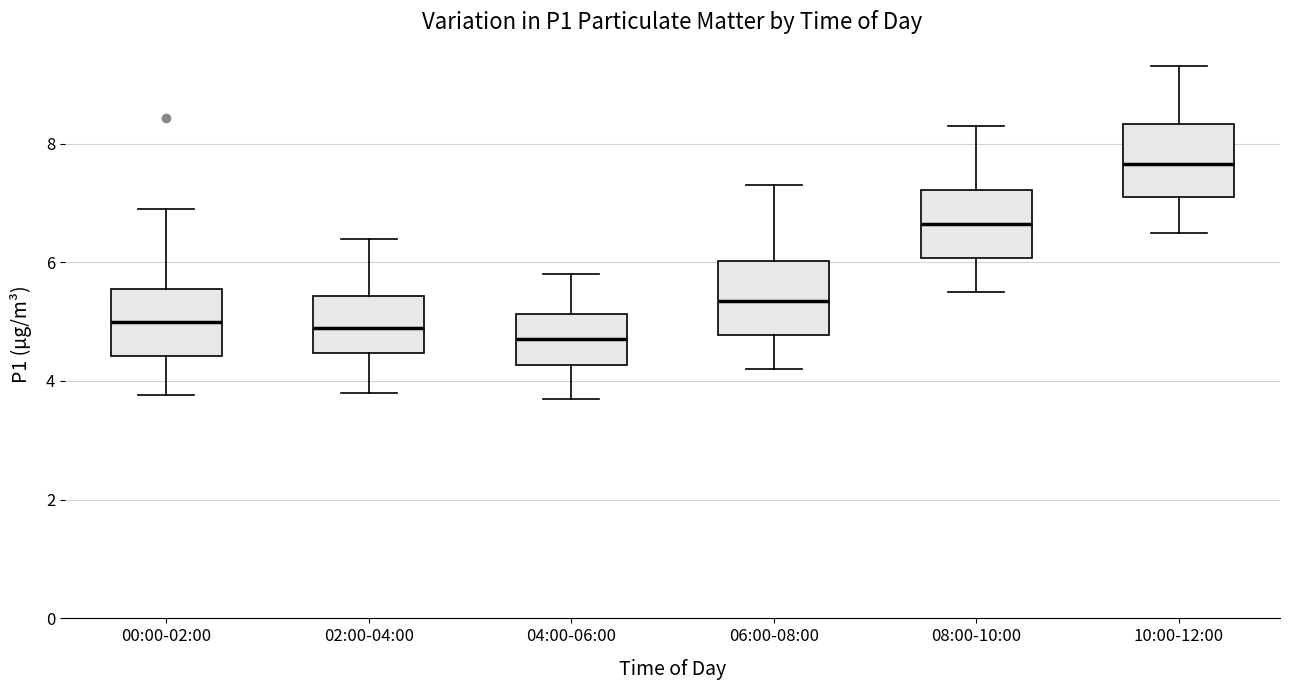

Reading left to right, transcribe this box plot: for each box, give where its median line is, the range the box spans, and where its two whiskers end, as read against the y-axis. The values are not printed on the chart, so give them approximately, as read against the axis.

00:00-02:00: median 5.0, box 4.4 to 5.6, whiskers 3.8 to 7.0
02:00-04:00: median 5.0, box 4.4 to 5.4, whiskers 3.8 to 6.4
04:00-06:00: median 4.8, box 4.2 to 5.2, whiskers 3.8 to 5.8
06:00-08:00: median 5.4, box 4.8 to 6.0, whiskers 4.2 to 7.4
08:00-10:00: median 6.6, box 6.0 to 7.2, whiskers 5.6 to 8.4
10:00-12:00: median 7.6, box 7.2 to 8.4, whiskers 6.6 to 9.4